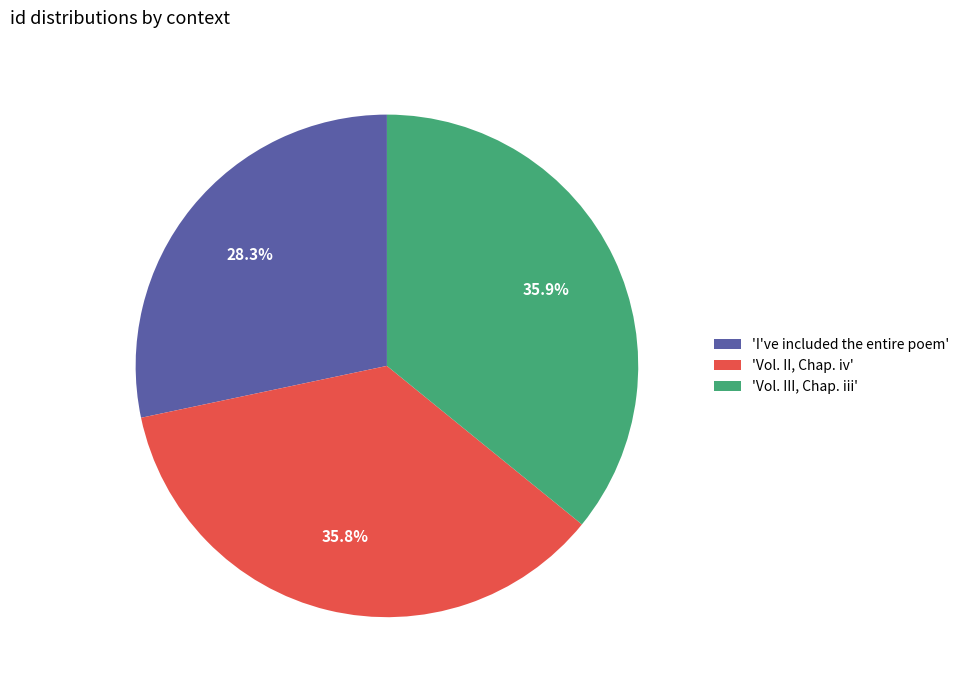

Which category has the smallest portion of the pie?

'I've included the entire poem'